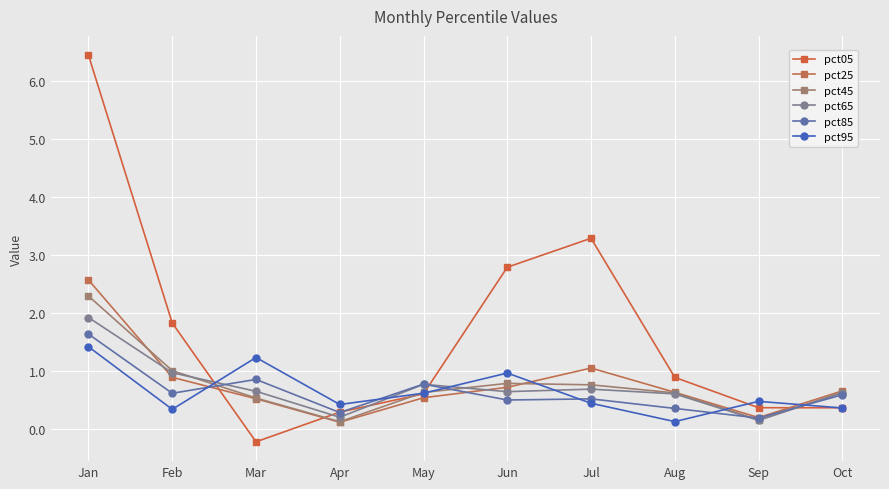

How many times do pct95 and pct05 cross each other?

4